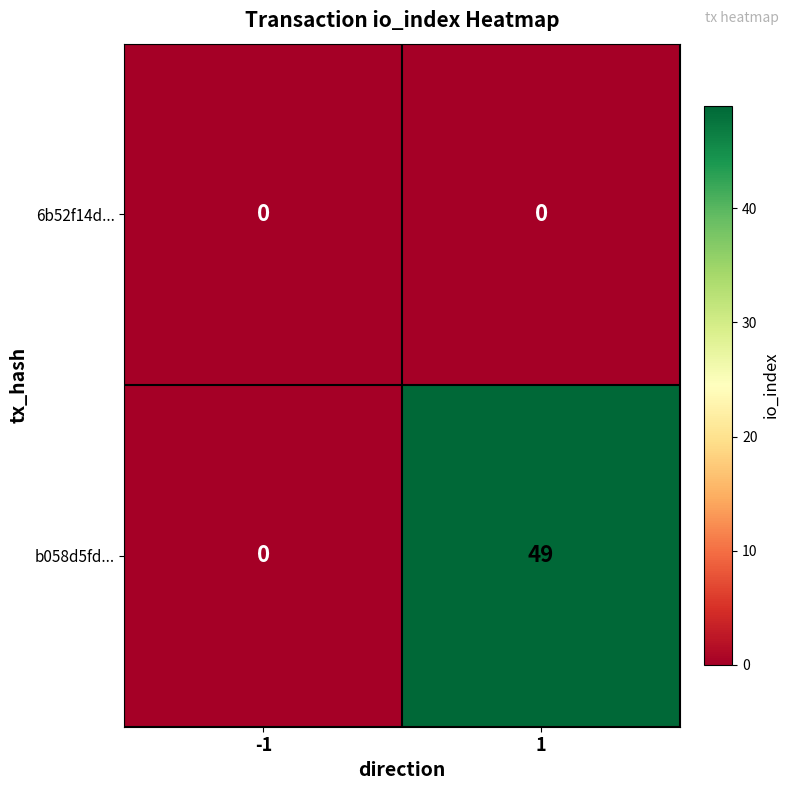

What is the greatest value displayed?

49